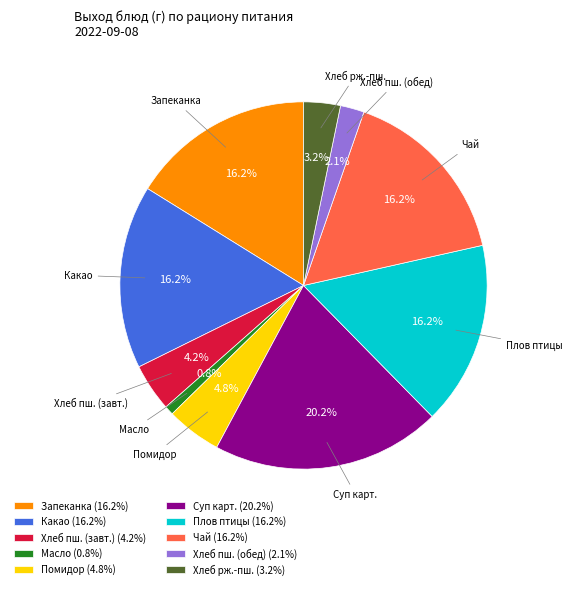

What portion of the pie excludes Запеканка?

83.8%